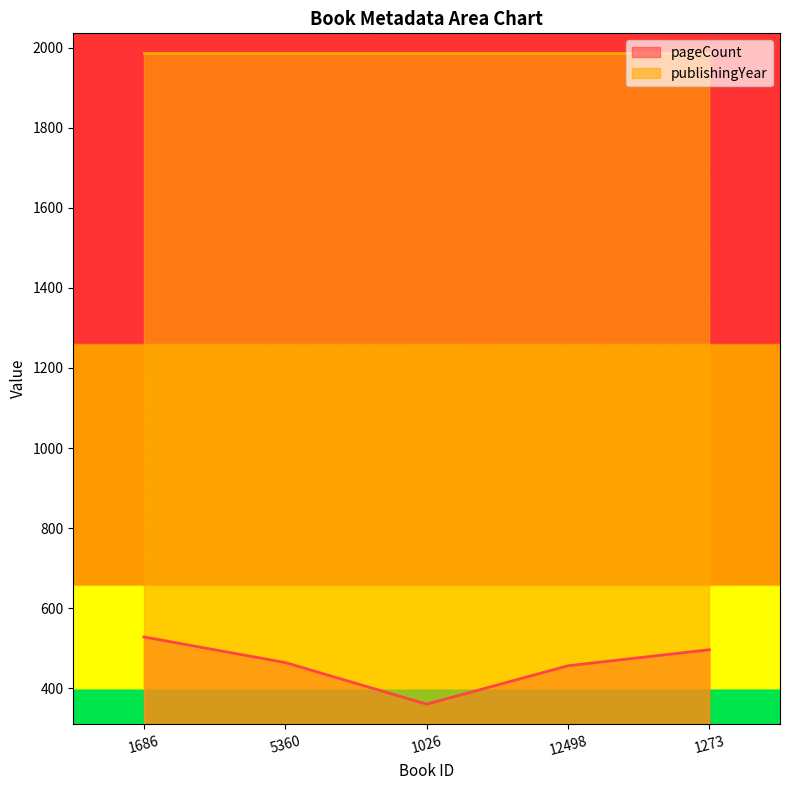

What is the difference between the maximum and second lowest values?

72